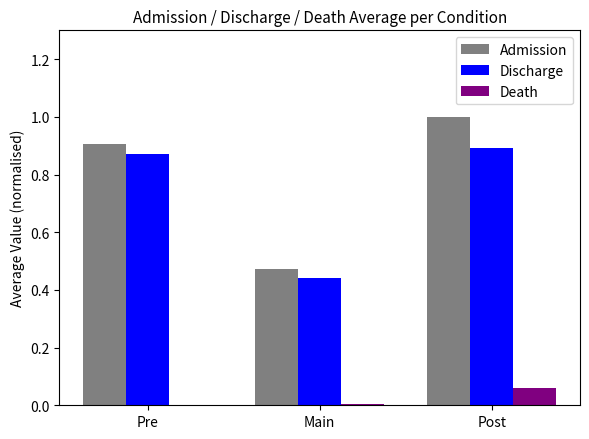

Which series has the largest range (max minus min)?

Admission